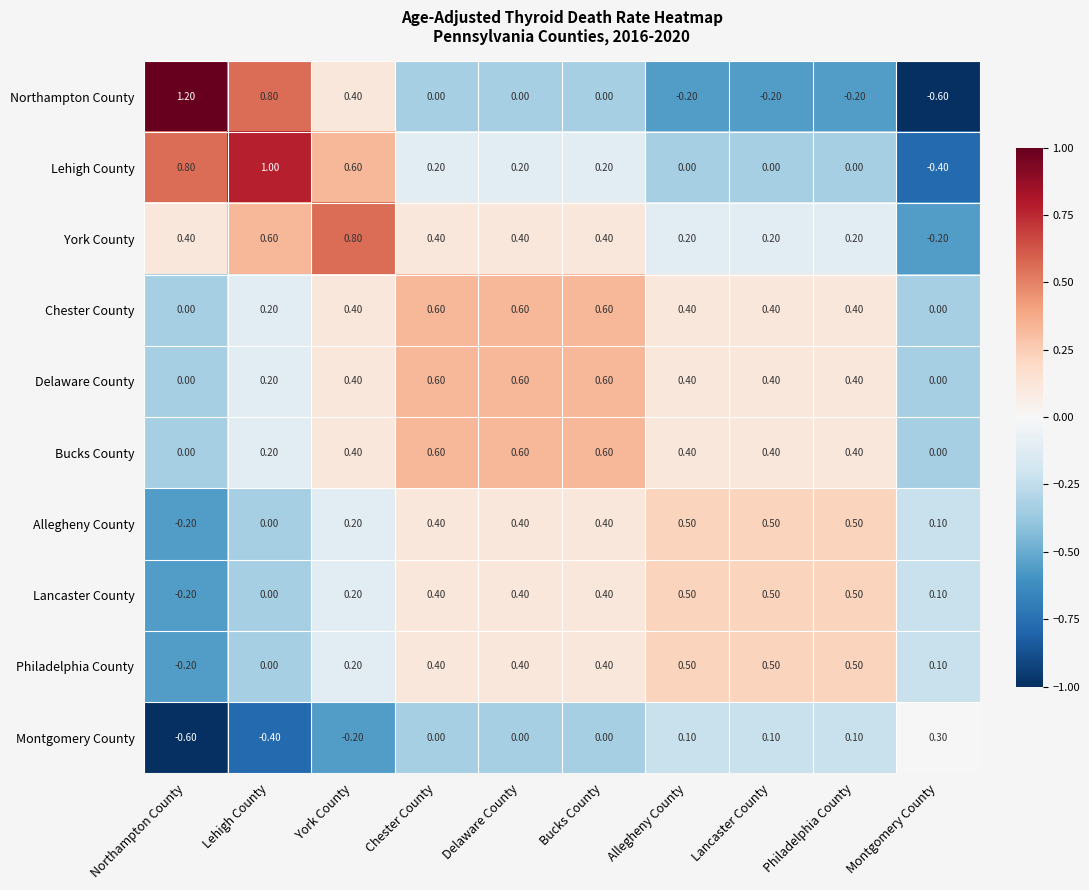

How many series are shown in this chart?

10